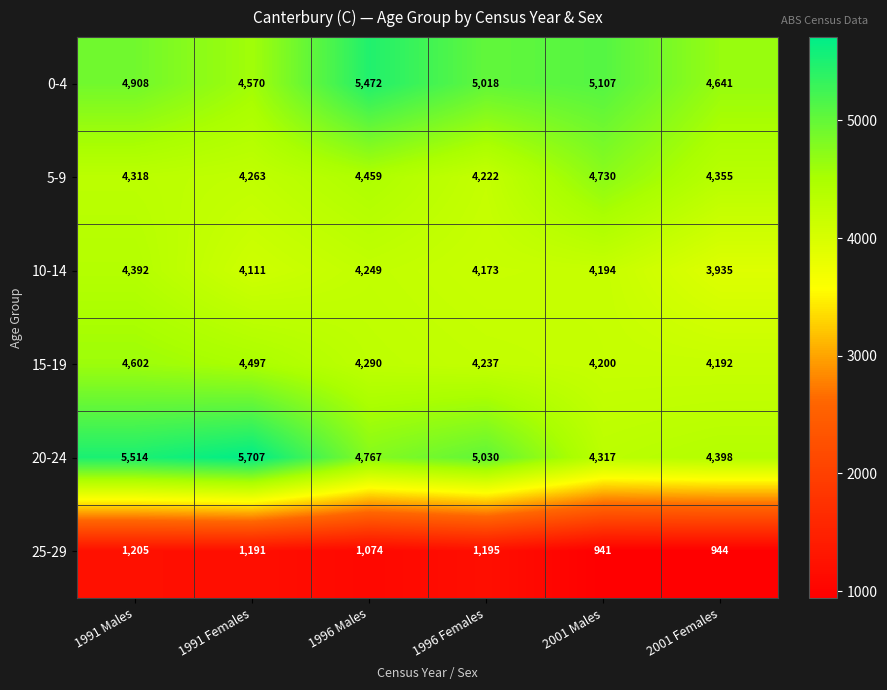

Rank the series by their maximum value, from highest to lowest.

20-24, 0-4, 5-9, 15-19, 10-14, 25-29